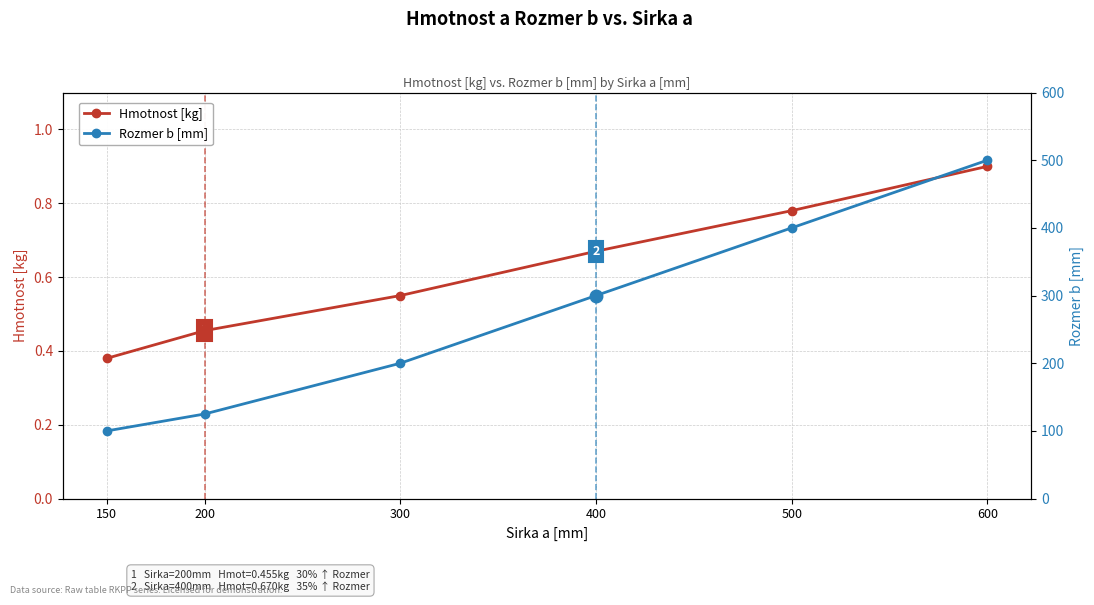

What is the highest value of the Hmotnost [kg] series?

0.9